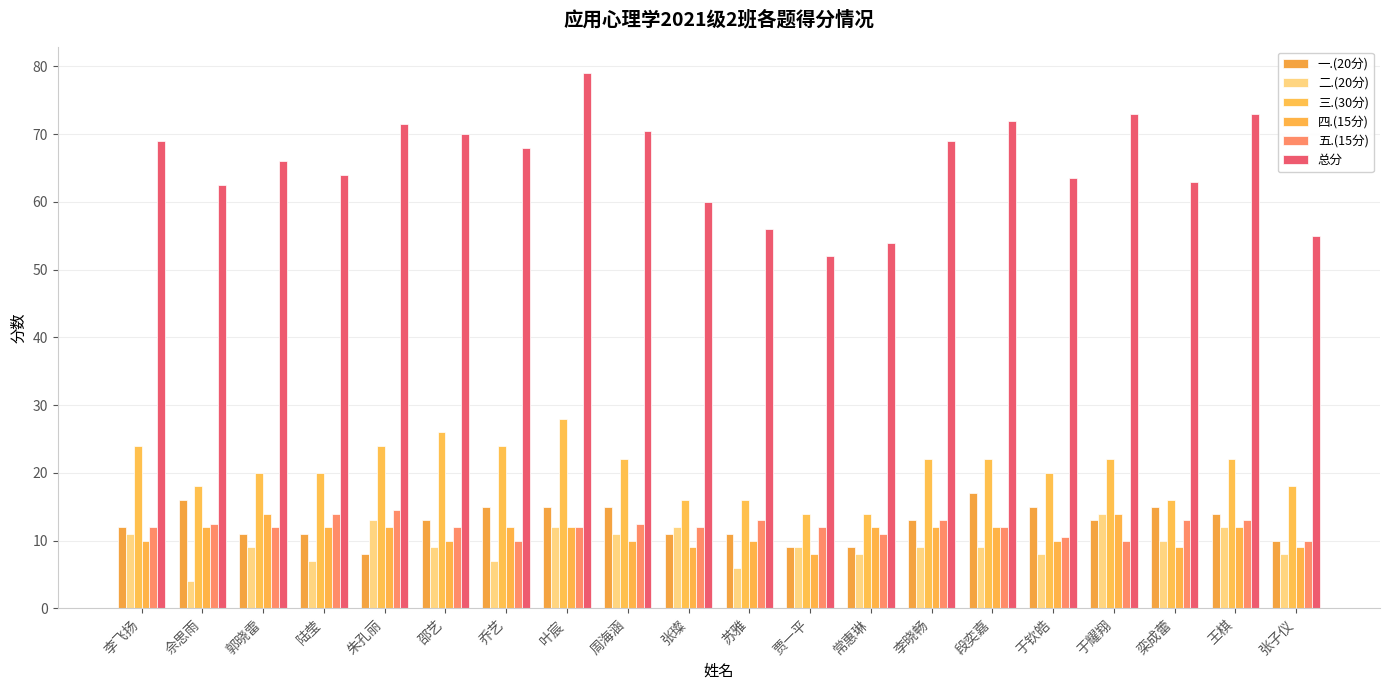

Reading left to right, what are all the values shown in this chart?

一.(20分): 李飞扬=12.0	佘思雨=16.0	郭晓雷=11.0	陆莹=11.0	朱孔丽=8.0	邵艺=13.0	乔艺=15.0	叶宸=15.0	周海涵=15.0	张璨=11.0	苏雅=11.0	贾一平=9.0	常惠琳=9.0	李晓畅=13.0	段奕嘉=17.0	于钦皓=15.0	于耀翔=13.0	栾成蕾=15.0	王棋=14.0	张子仪=10.0
二.(20分): 李飞扬=11.0	佘思雨=4.0	郭晓雷=9.0	陆莹=7.0	朱孔丽=13.0	邵艺=9.0	乔艺=7.0	叶宸=12.0	周海涵=11.0	张璨=12.0	苏雅=6.0	贾一平=9.0	常惠琳=8.0	李晓畅=9.0	段奕嘉=9.0	于钦皓=8.0	于耀翔=14.0	栾成蕾=10.0	王棋=12.0	张子仪=8.0
三.(30分): 李飞扬=24.0	佘思雨=18.0	郭晓雷=20.0	陆莹=20.0	朱孔丽=24.0	邵艺=26.0	乔艺=24.0	叶宸=28.0	周海涵=22.0	张璨=16.0	苏雅=16.0	贾一平=14.0	常惠琳=14.0	李晓畅=22.0	段奕嘉=22.0	于钦皓=20.0	于耀翔=22.0	栾成蕾=16.0	王棋=22.0	张子仪=18.0
四.(15分): 李飞扬=10.0	佘思雨=12.0	郭晓雷=14.0	陆莹=12.0	朱孔丽=12.0	邵艺=10.0	乔艺=12.0	叶宸=12.0	周海涵=10.0	张璨=9.0	苏雅=10.0	贾一平=8.0	常惠琳=12.0	李晓畅=12.0	段奕嘉=12.0	于钦皓=10.0	于耀翔=14.0	栾成蕾=9.0	王棋=12.0	张子仪=9.0
五.(15分): 李飞扬=12.0	佘思雨=12.5	郭晓雷=12.0	陆莹=14.0	朱孔丽=14.5	邵艺=12.0	乔艺=10.0	叶宸=12.0	周海涵=12.5	张璨=12.0	苏雅=13.0	贾一平=12.0	常惠琳=11.0	李晓畅=13.0	段奕嘉=12.0	于钦皓=10.5	于耀翔=10.0	栾成蕾=13.0	王棋=13.0	张子仪=10.0
总分: 李飞扬=69.0	佘思雨=62.5	郭晓雷=66.0	陆莹=64.0	朱孔丽=71.5	邵艺=70.0	乔艺=68.0	叶宸=79.0	周海涵=70.5	张璨=60.0	苏雅=56.0	贾一平=52.0	常惠琳=54.0	李晓畅=69.0	段奕嘉=72.0	于钦皓=63.5	于耀翔=73.0	栾成蕾=63.0	王棋=73.0	张子仪=55.0